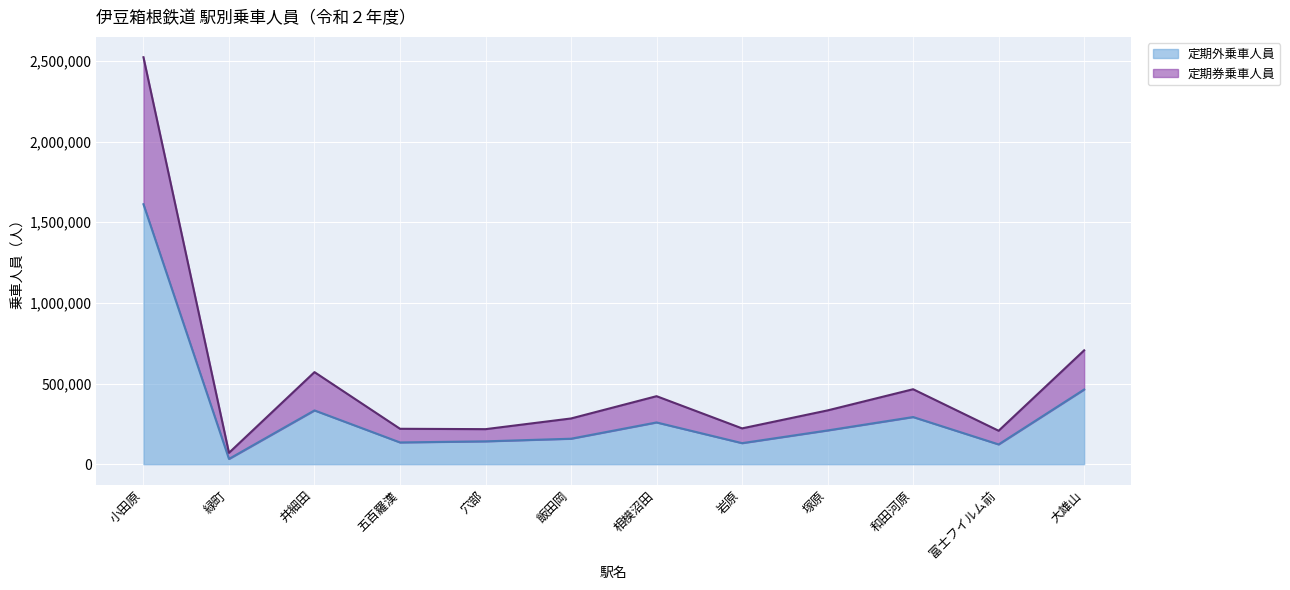

Is the value of 定期外乗車人員 at 井細田 greater than the value of 定期券乗車人員 at 飯田岡?

Yes